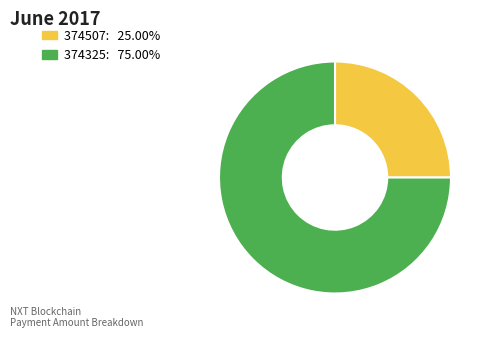

Is 374325: 75.00% the majority of the pie?

Yes